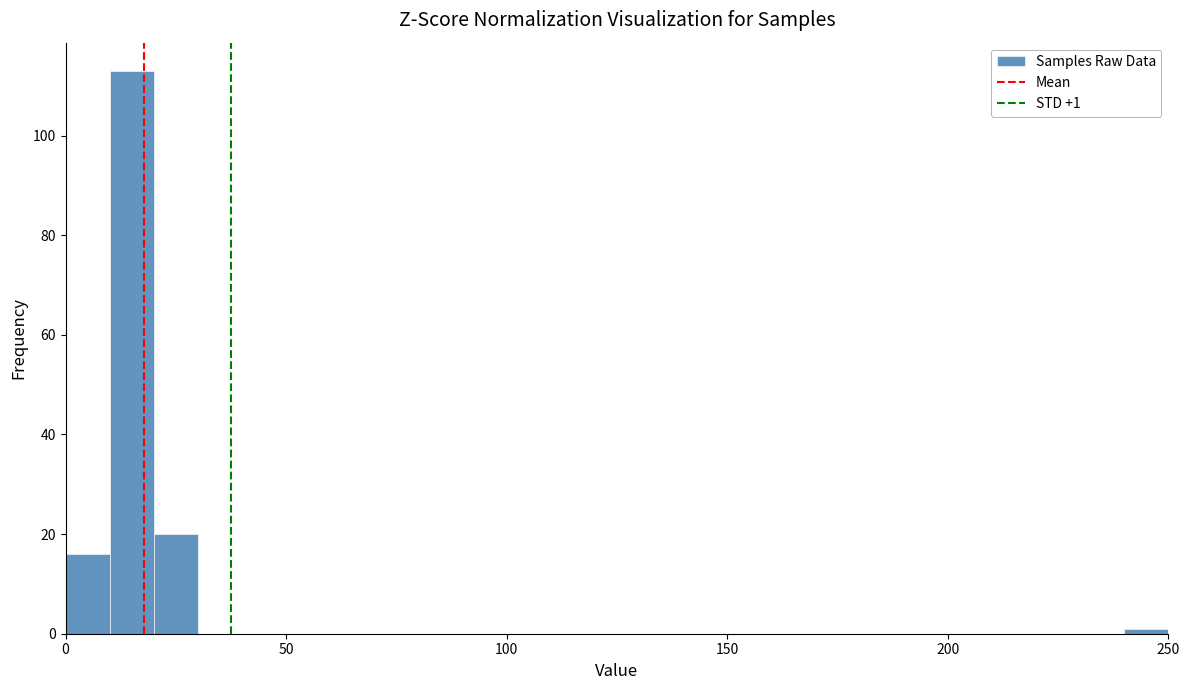

Read against the x-axis, roughly where is the centre of the tallest bar?

15